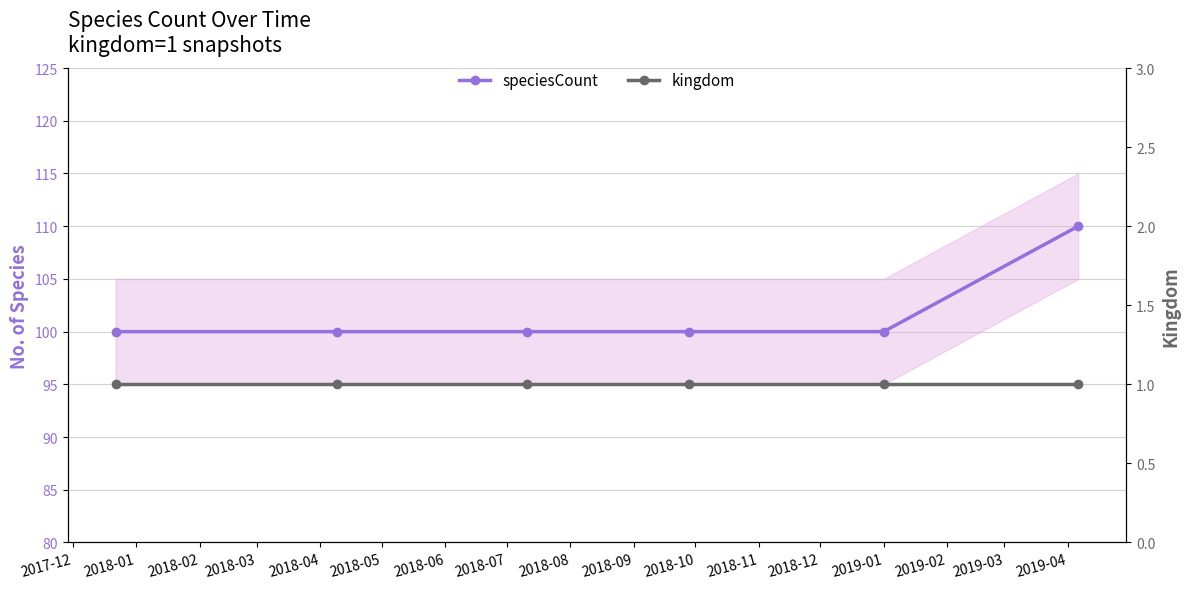

Count the number of categories in the chart.

6